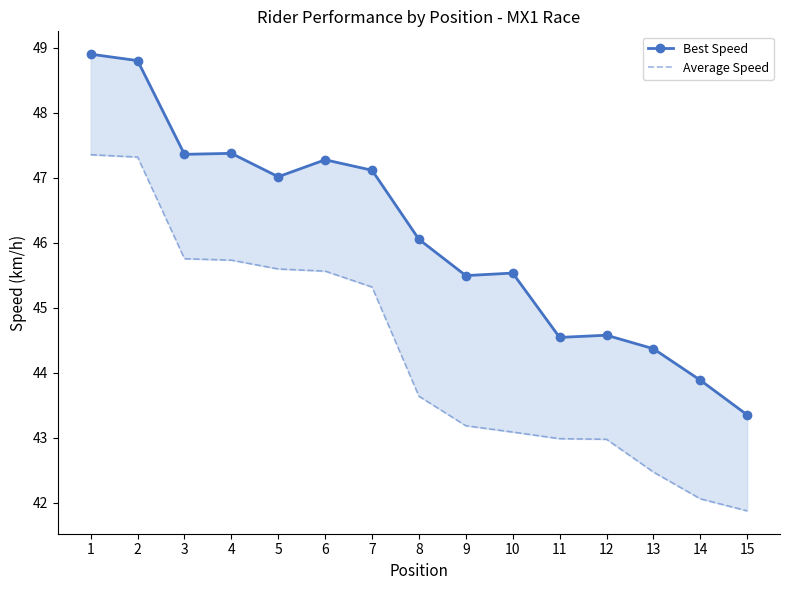

What is the average value of the Average Speed series?

44.3